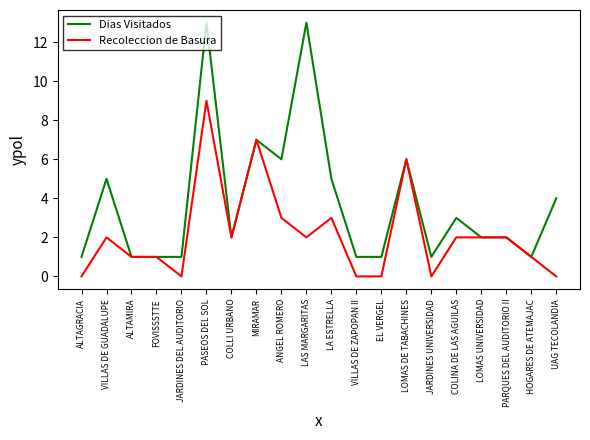

Is it true that Dias Visitados equals 4 at UAG TECOLANDIA?

True